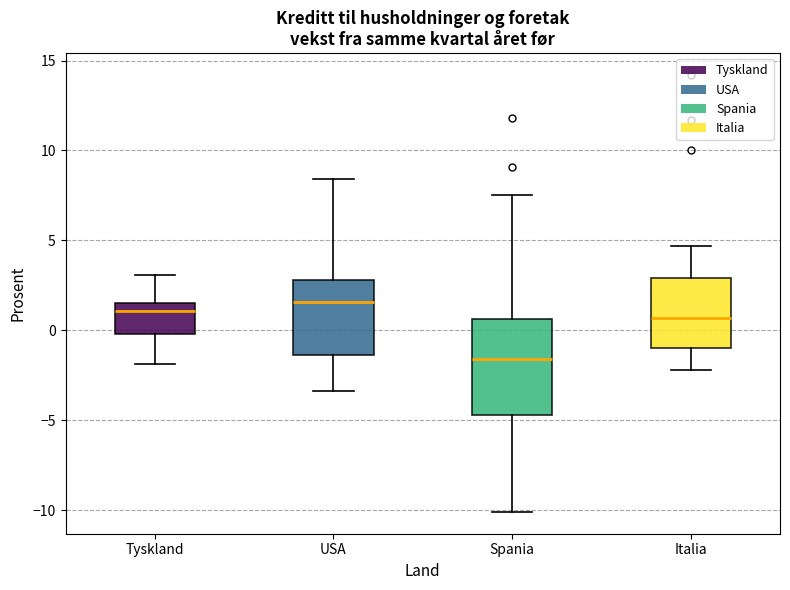

Where is the lower edge of the box for Spania on the y-axis? The values are not printed on the chart, so give them approximately, as read against the axis.

-4.5